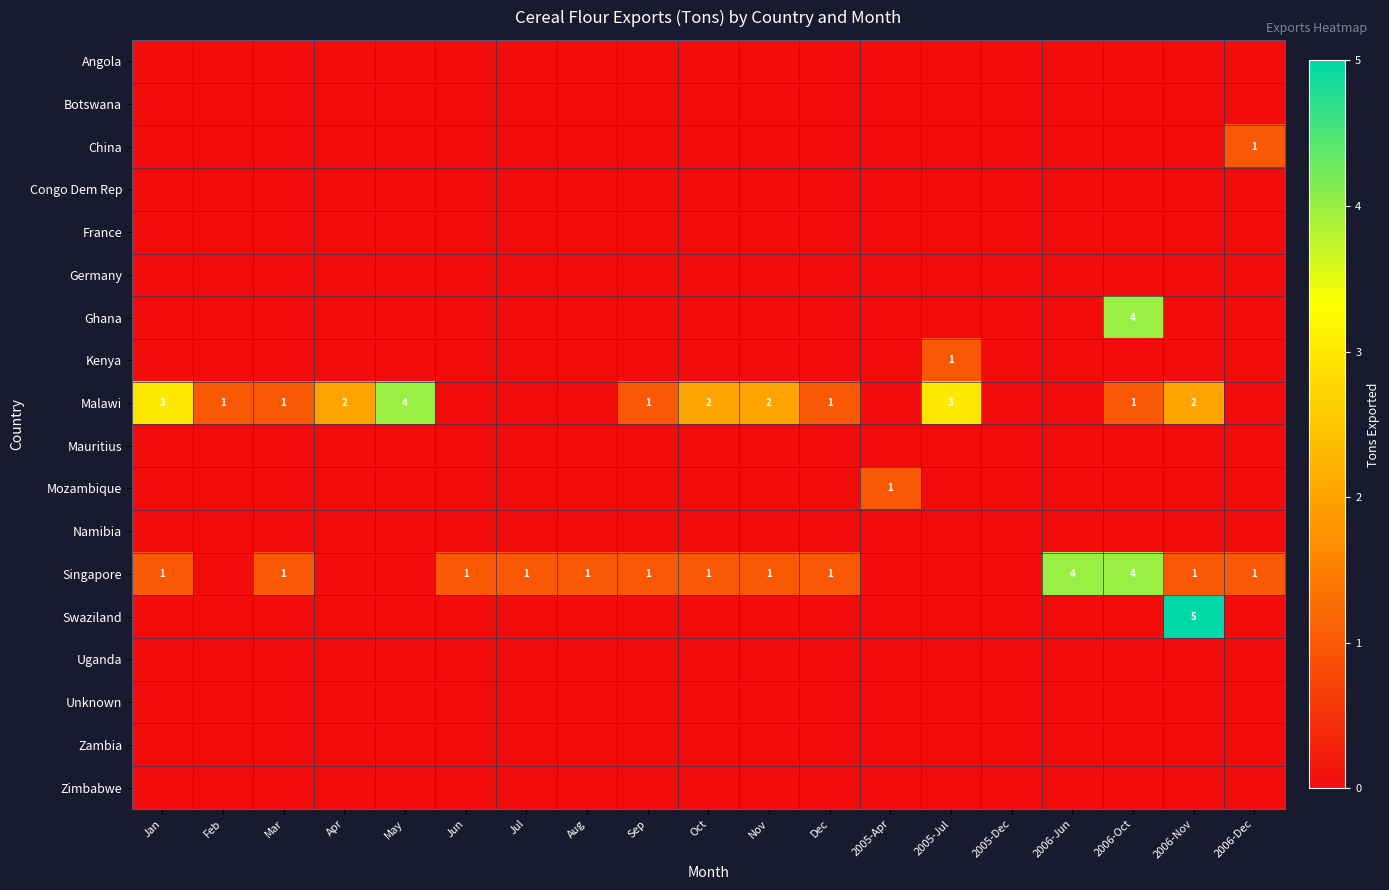

Is it true that Ghana equals 6 at 2006-Oct?

False